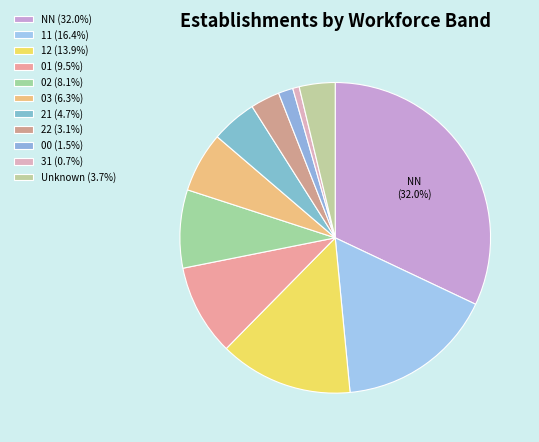

How many slices are in this pie chart?

11